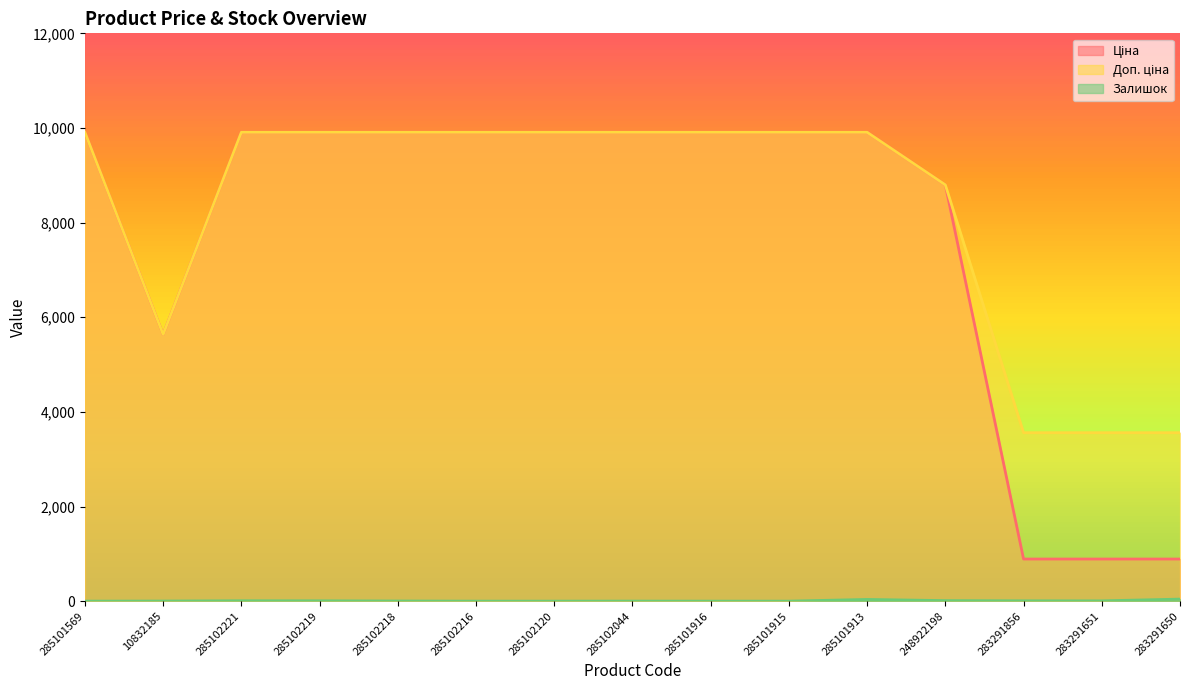

What is the label of the 14th point from the right?

10832185